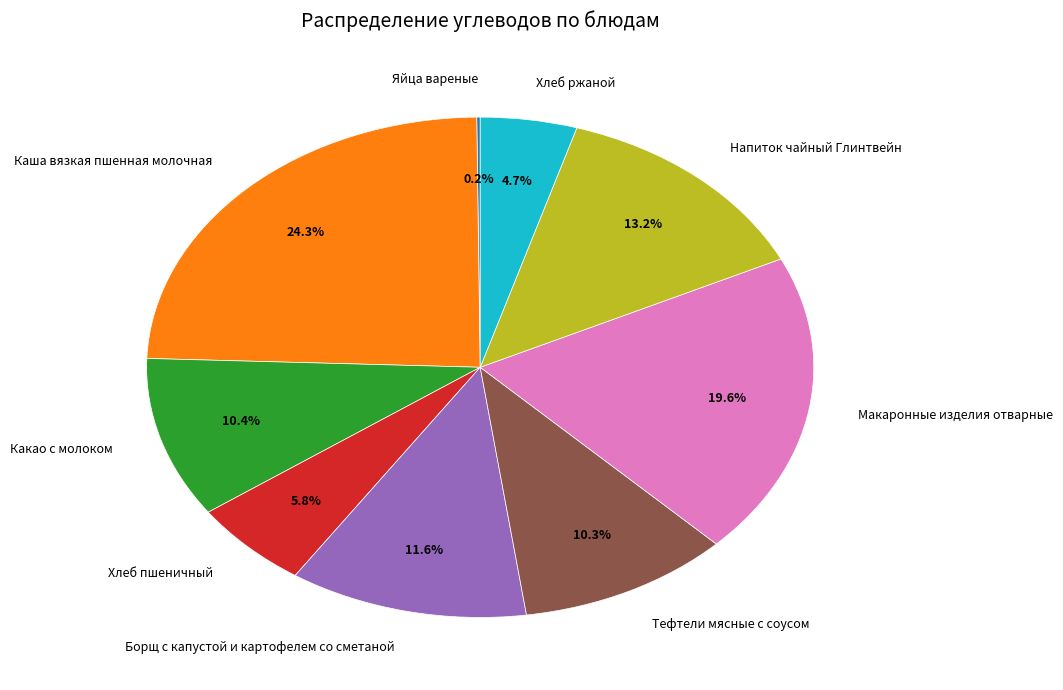

Which category has the biggest portion of the pie?

Каша вязкая пшенная молочная